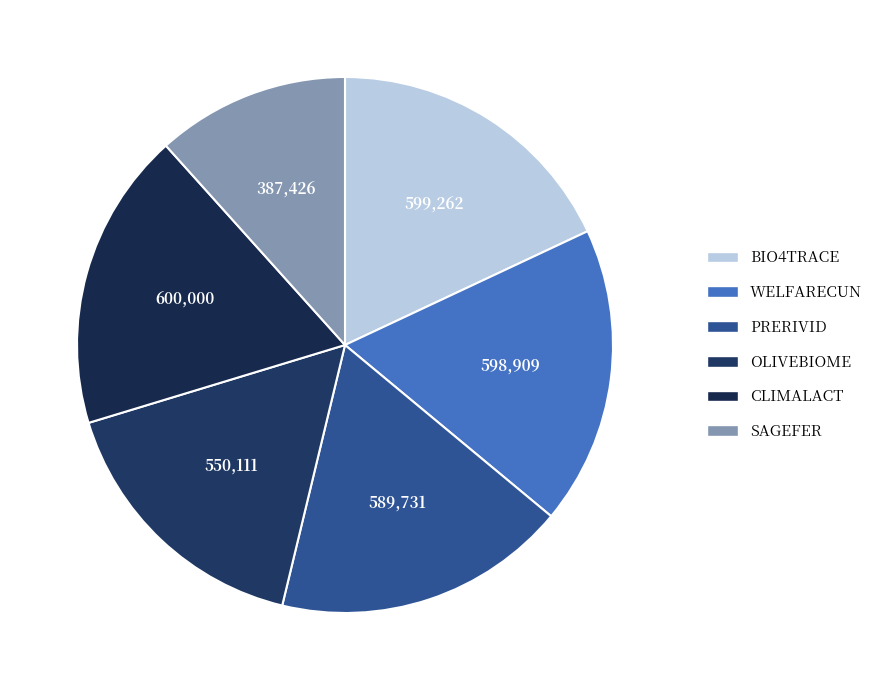

What is the total percentage of PRERIVID and CLIMALACT?

35.8%